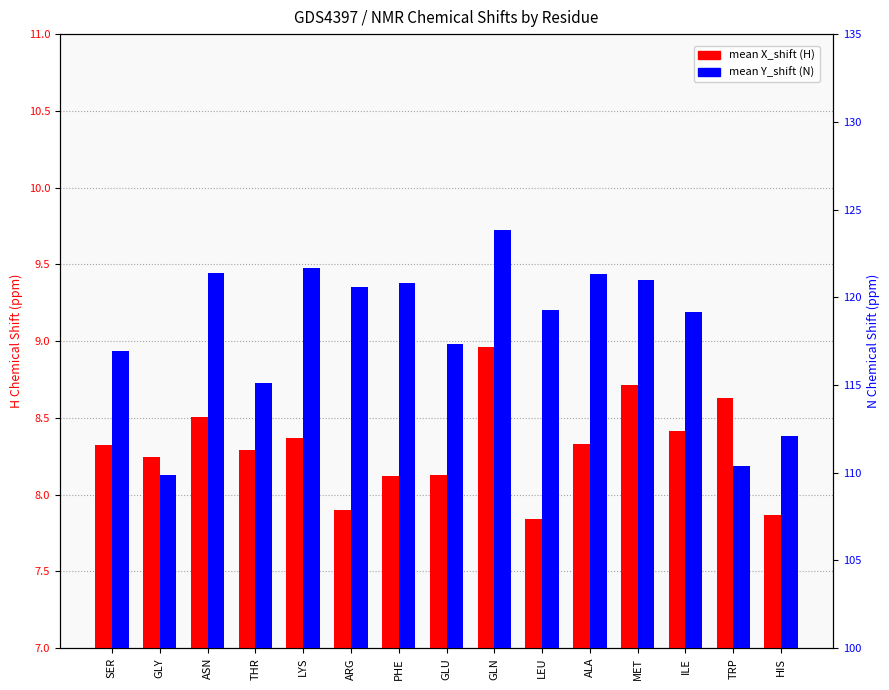

What is the total value across all series at TRP?

119.0